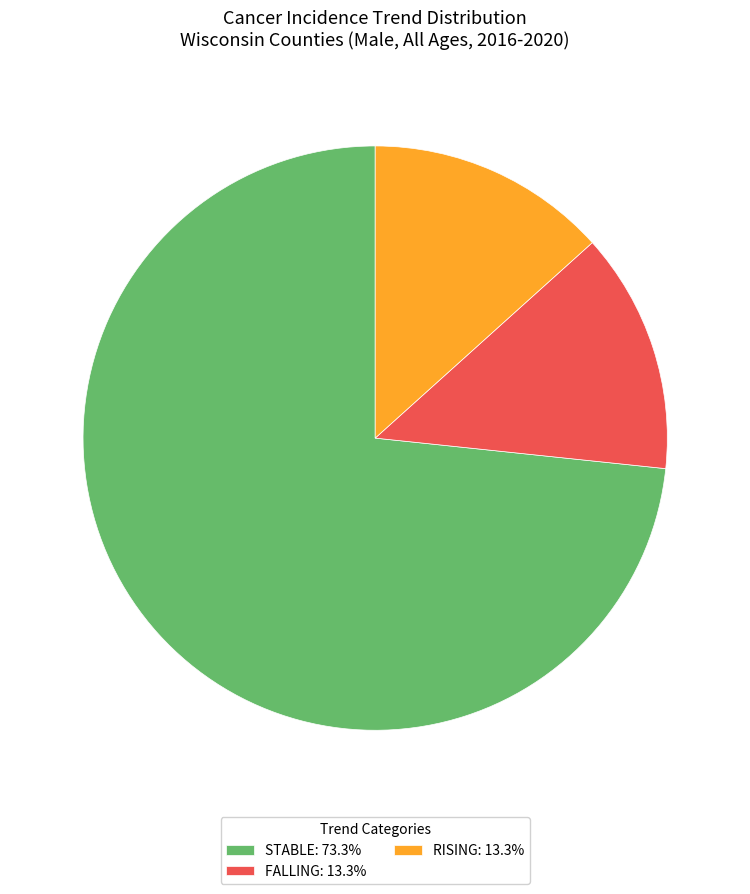

Is STABLE: 73.3% the majority of the pie?

Yes